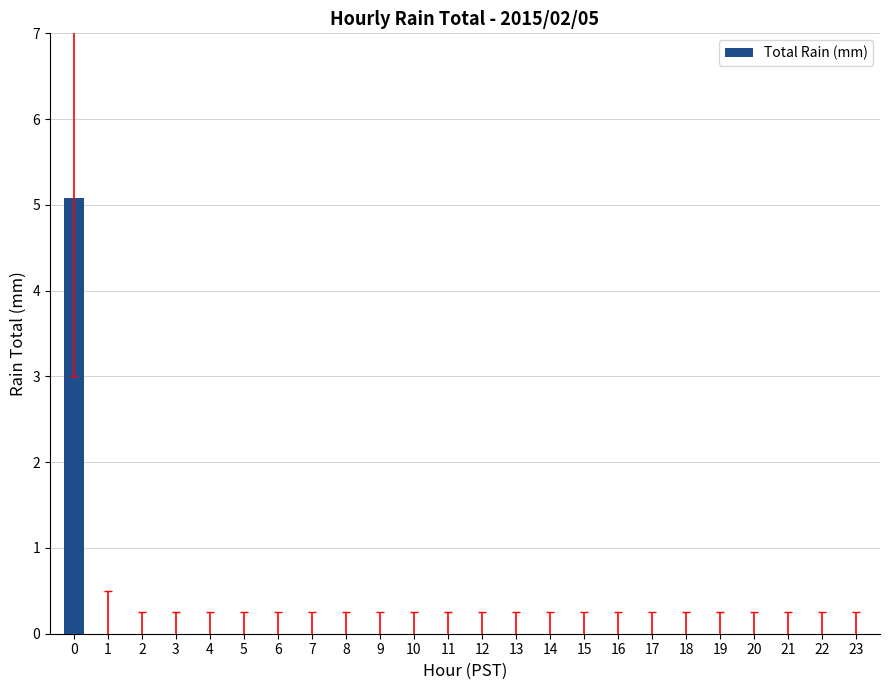

Reading left to right, extract all data points from this chart.

5.1	0.0	0.0	0.0	0.0	0.0	0.0	0.0	0.0	0.0	0.0	0.0	0.0	0.0	0.0	0.0	0.0	0.0	0.0	0.0	0.0	0.0	0.0	0.0